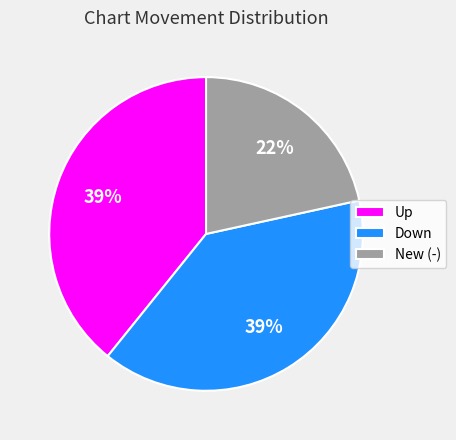

How many segments does this pie chart have?

3